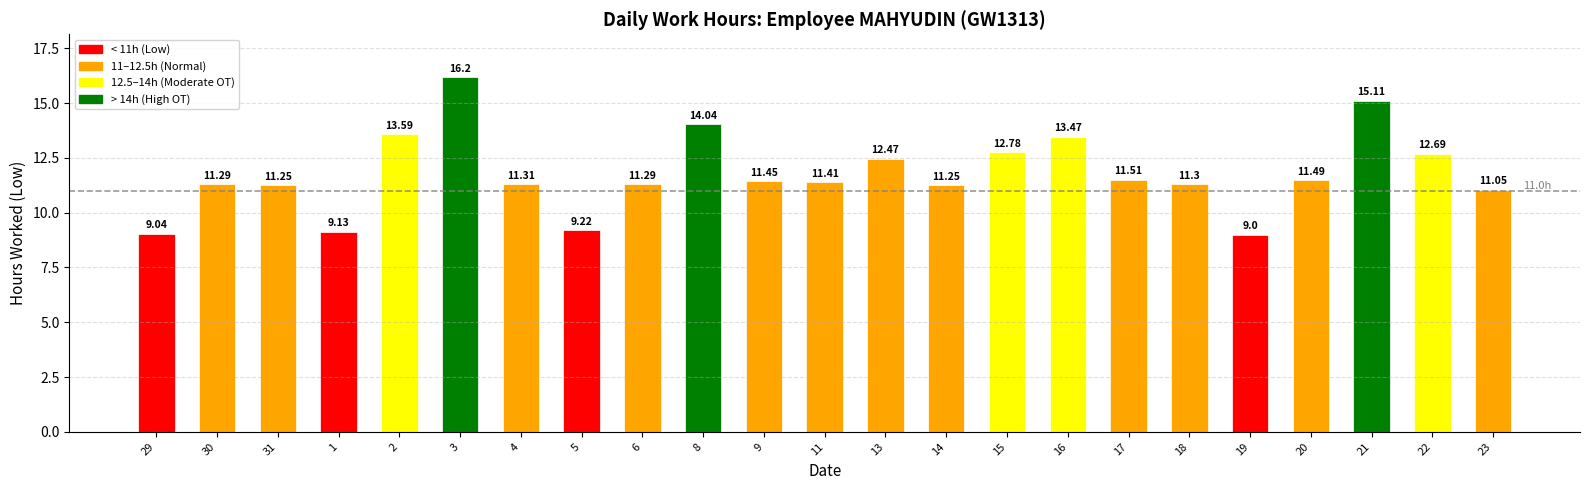

What is the change in value from 20 to 23?

-0.4